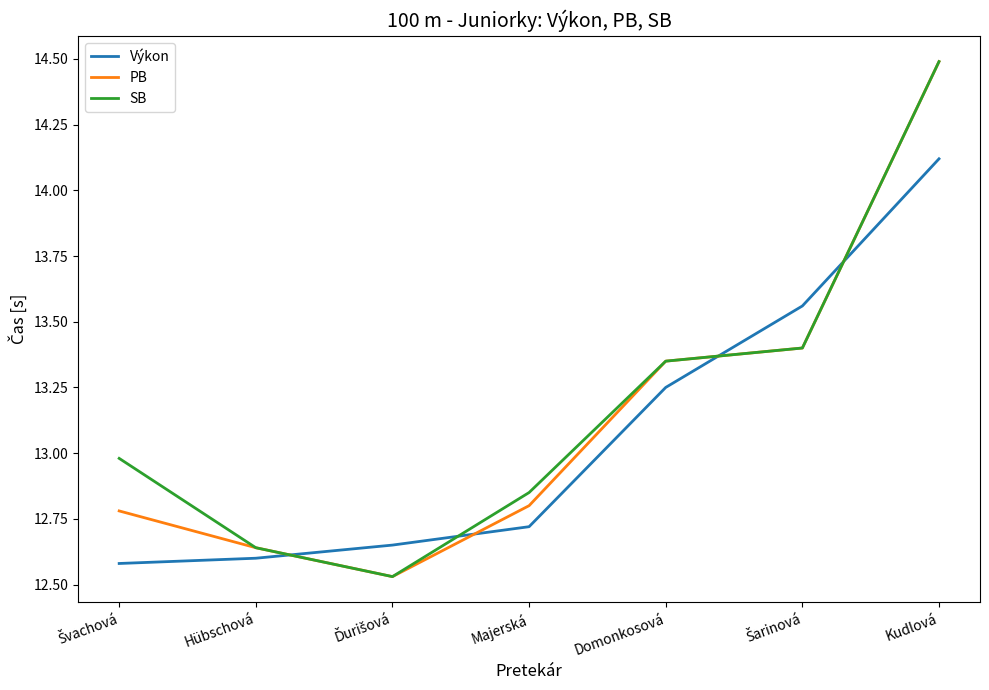

What is the spread (max minus min) of values at Kudlová?

0.4